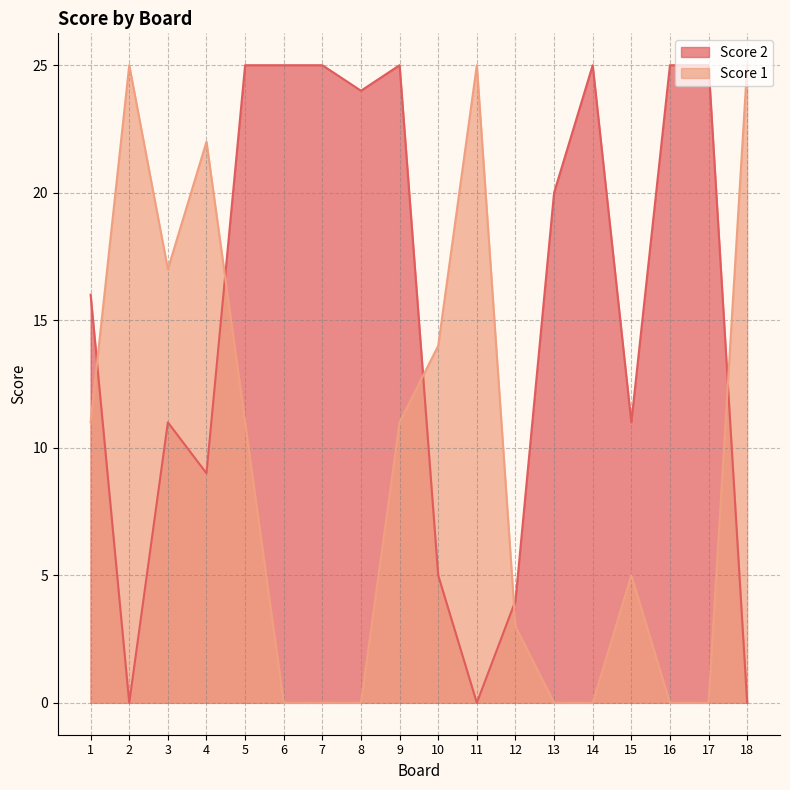

Reading left to right, extract all data points from this chart.

Score 2: 16	0	11	9	25	25	25	24	25	5	0	4	20	25	11	25	25	0
Score 1: 11	25	17	22	11	0	0	0	11	14	25	3	0	0	5	0	0	25